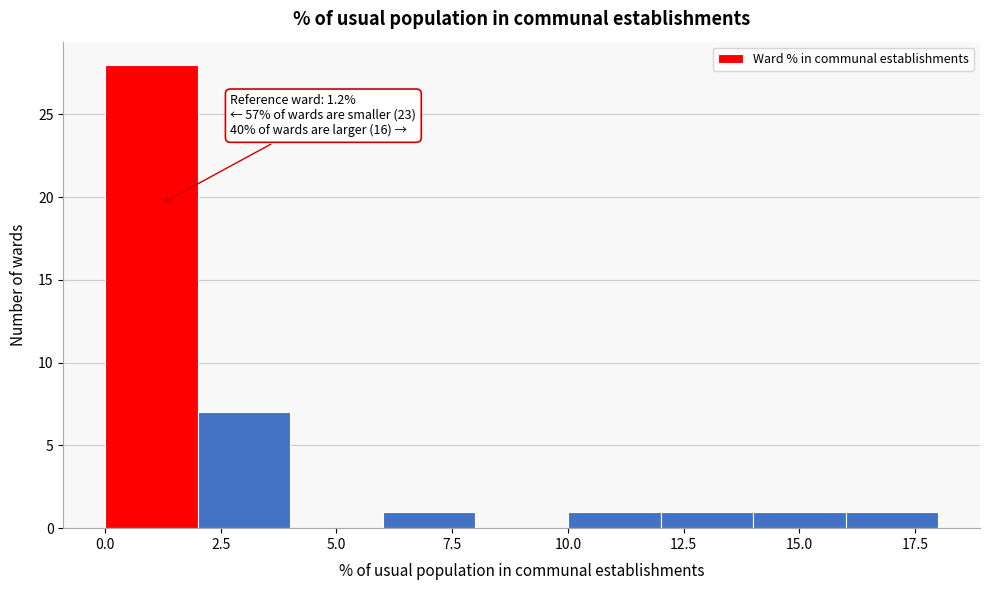

Which range on the x-axis has the tallest bar?

0 to 2